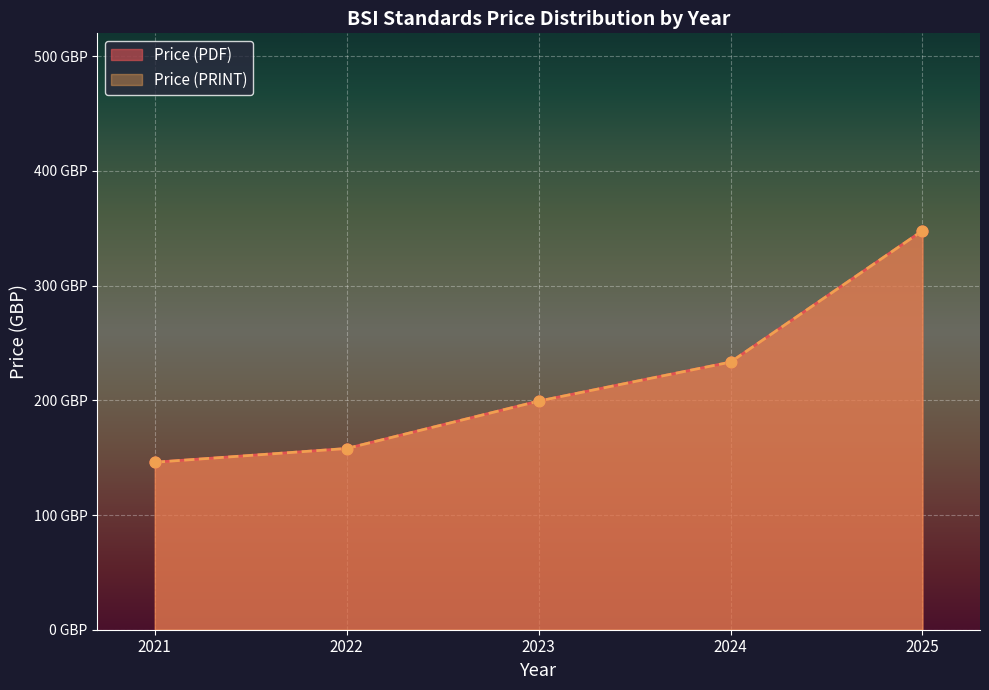

Which series reaches the maximum Y coordinate?

Price (PDF)